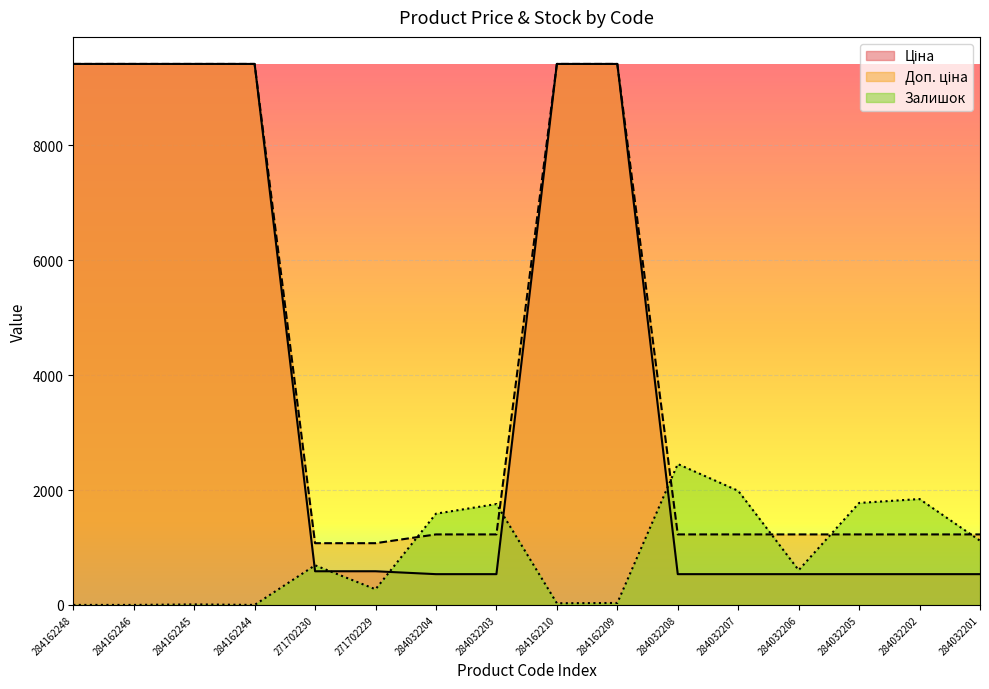

Is it true that Ціна equals 535.4 at 284032207?

True